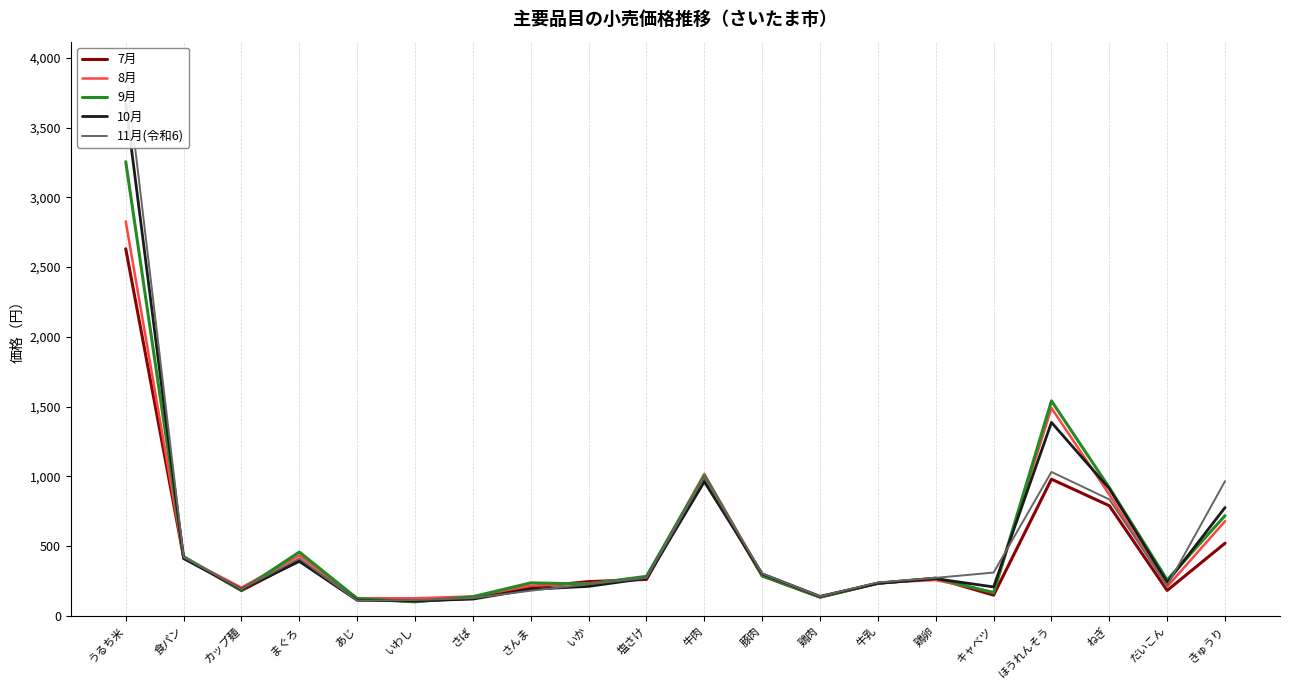

What is the label of the 18th point from the right?

カップ麺